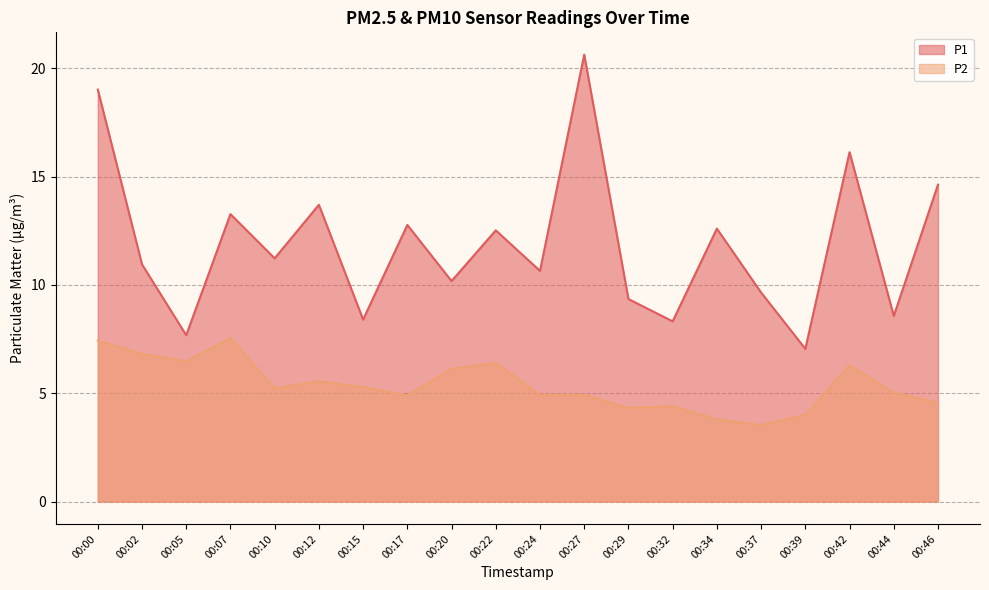

True or false: P1 has more than 2 interior local peaks.

True